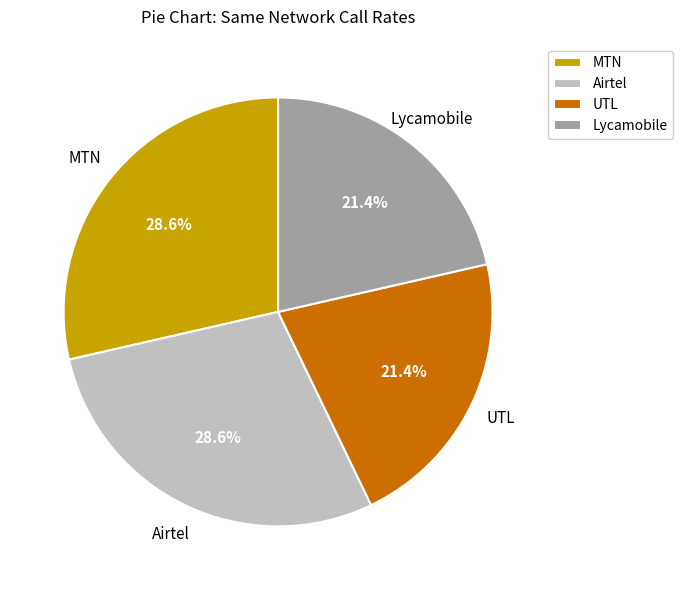

What percentage is NOT represented by Airtel?

71.4%